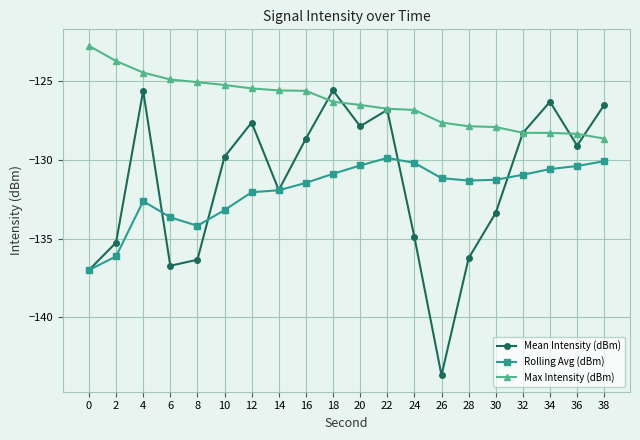

Is it true that Rolling Avg (dBm) equals -130.1 at 38?

True